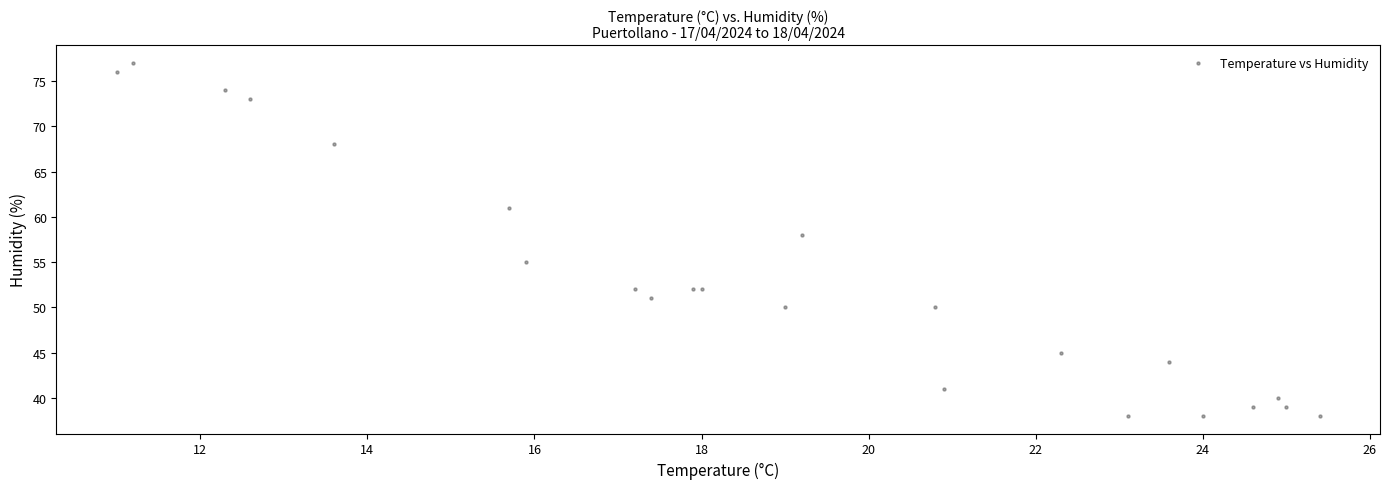

What Y value in the scatter plot is closest to 57?

58